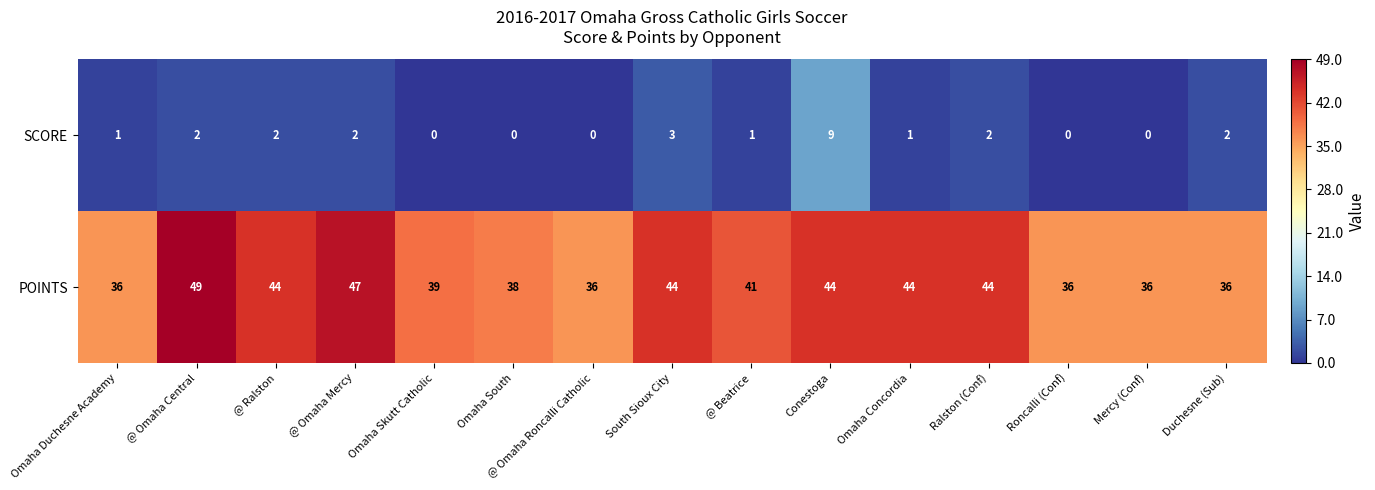

What is the difference between the second highest and second lowest values in the SCORE series?

3